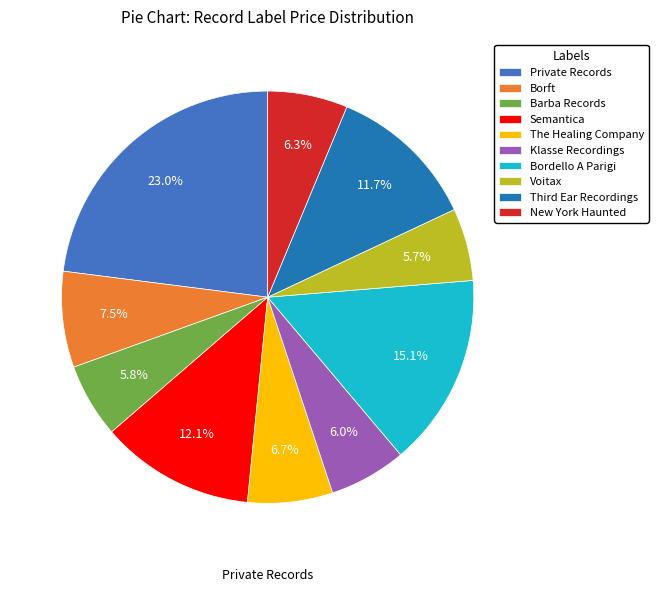

To the nearest percent, what is the difference between the Semantica and New York Haunted slice percentages?

6%